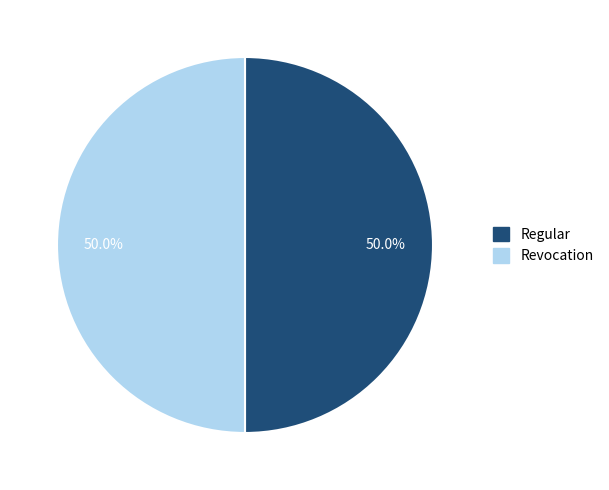

To the nearest percent, what is the average slice percentage?

50%